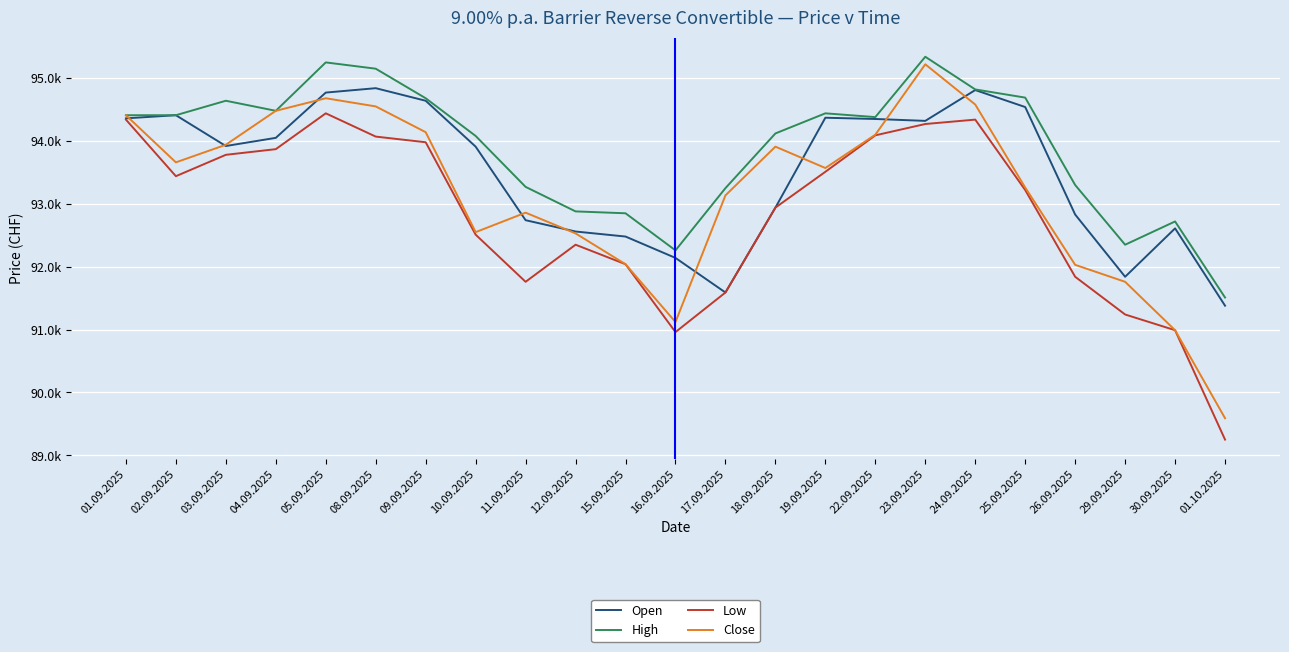

True or false: Open and Low cross at least once.

False